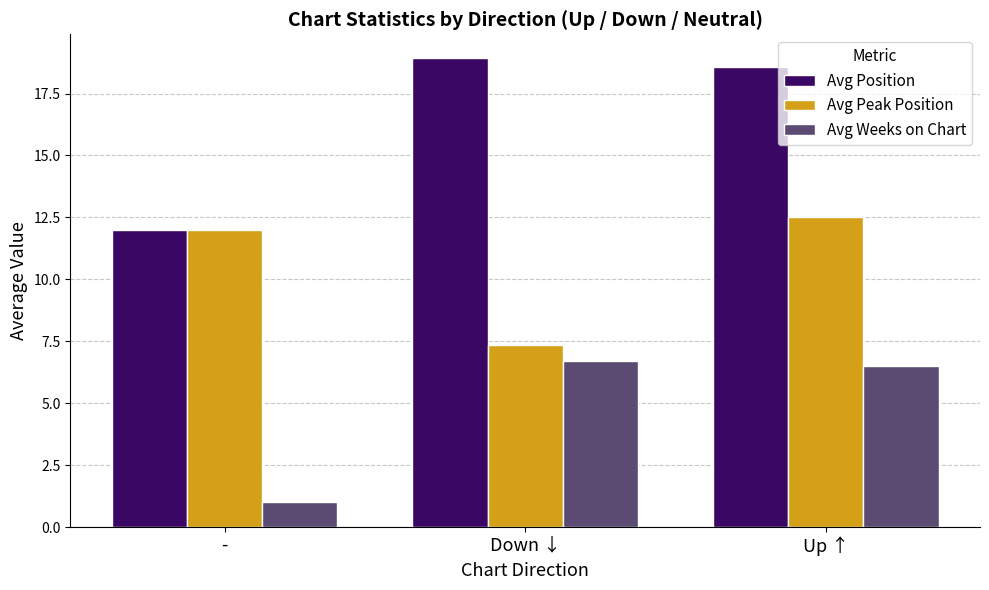

What value does the Avg Position series have at -?

12.0